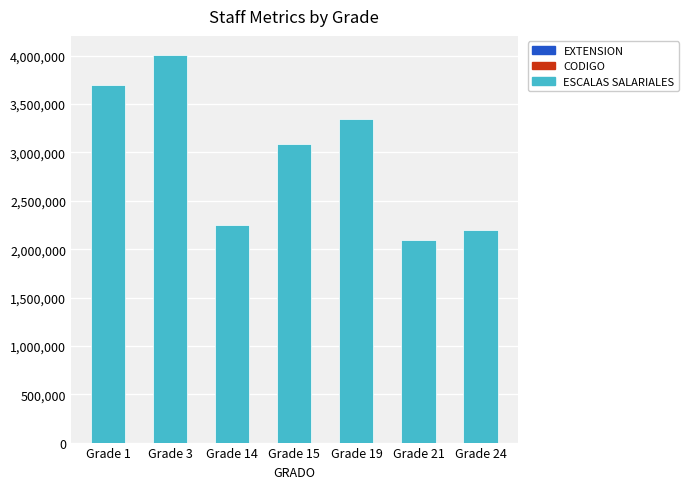

At which category is the sum across all series the highest?

Grade 3